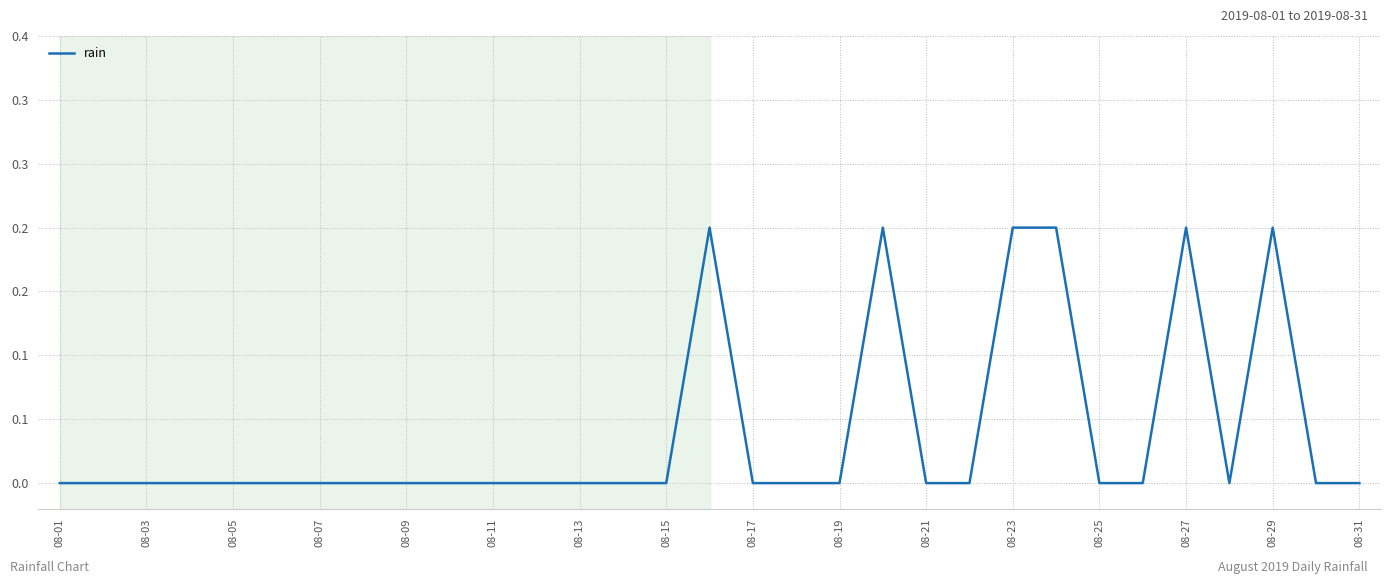

Does the chart have visible grid lines?

Yes